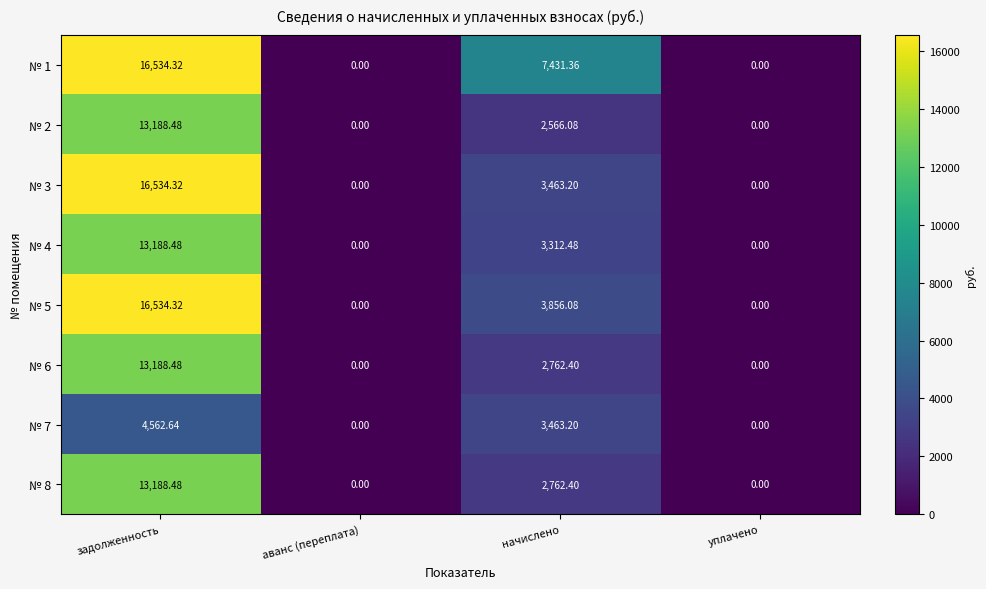

Where does the № 2 series first go above 2566?

задолженность